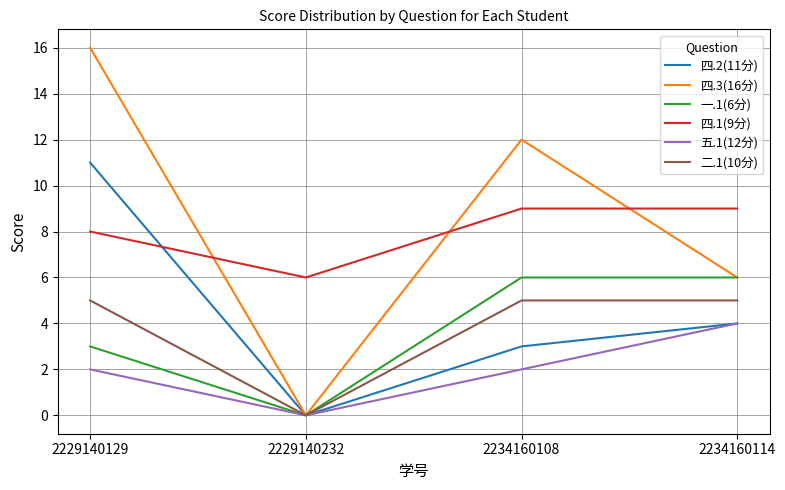

Which series changed the most between 2229140129 and 2234160108?

四.2(11分)